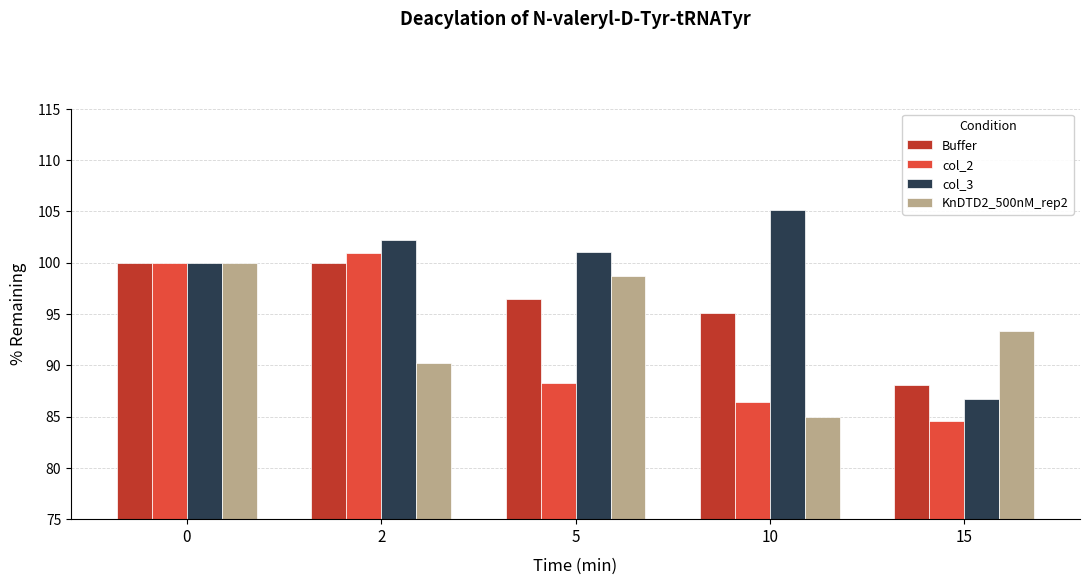

What is the approximate value of col_2 at 0?

100.0